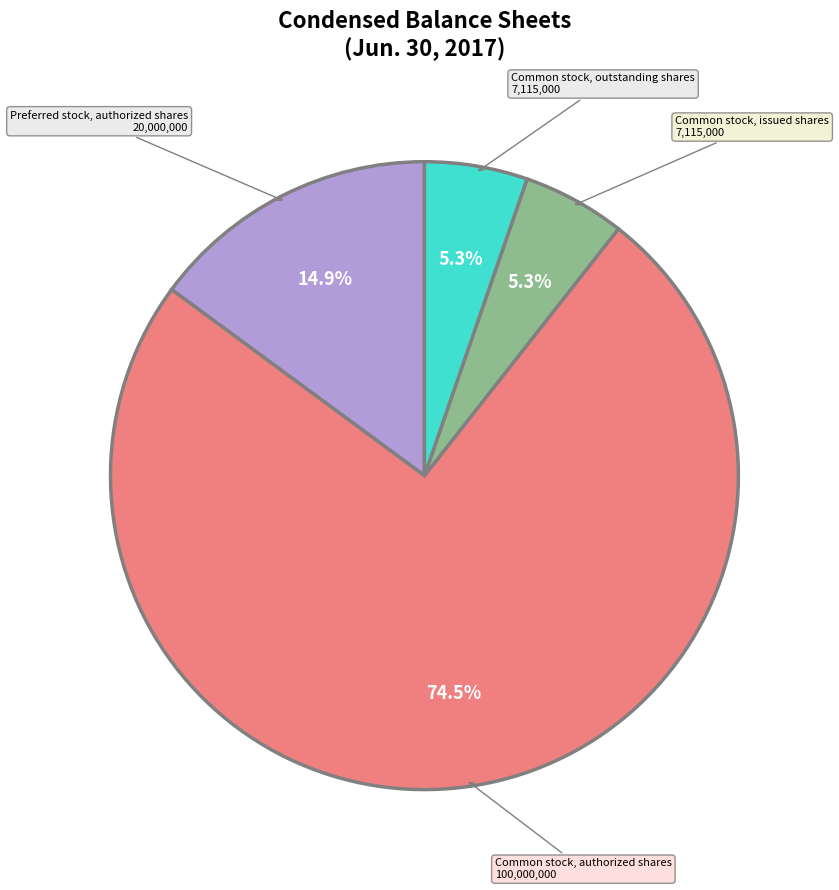

Is it true that Common stock, outstanding shares is 5% of the pie?

True